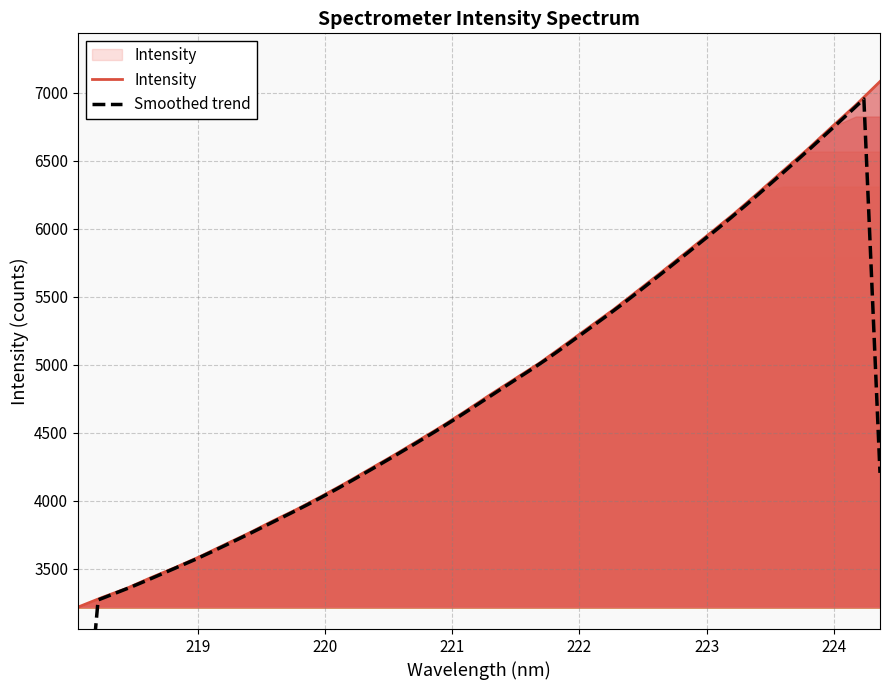

List the labels in order of value, smallest first.

218.0596, 218.2508, 218.442, 218.6332, 218.8244, 219.0156, 219.2067, 219.3979, 219.589, 219.7801, 219.9712, 220.1623, 220.3533, 220.5444, 220.7354, 220.9264, 221.1174, 221.3083, 221.4993, 221.6902, 221.8812, 222.0721, 222.263, 222.4538, 222.6447, 222.8355, 223.0264, 223.2172, 223.408, 223.5987, 223.7895, 223.9802, 224.1709, 224.3616